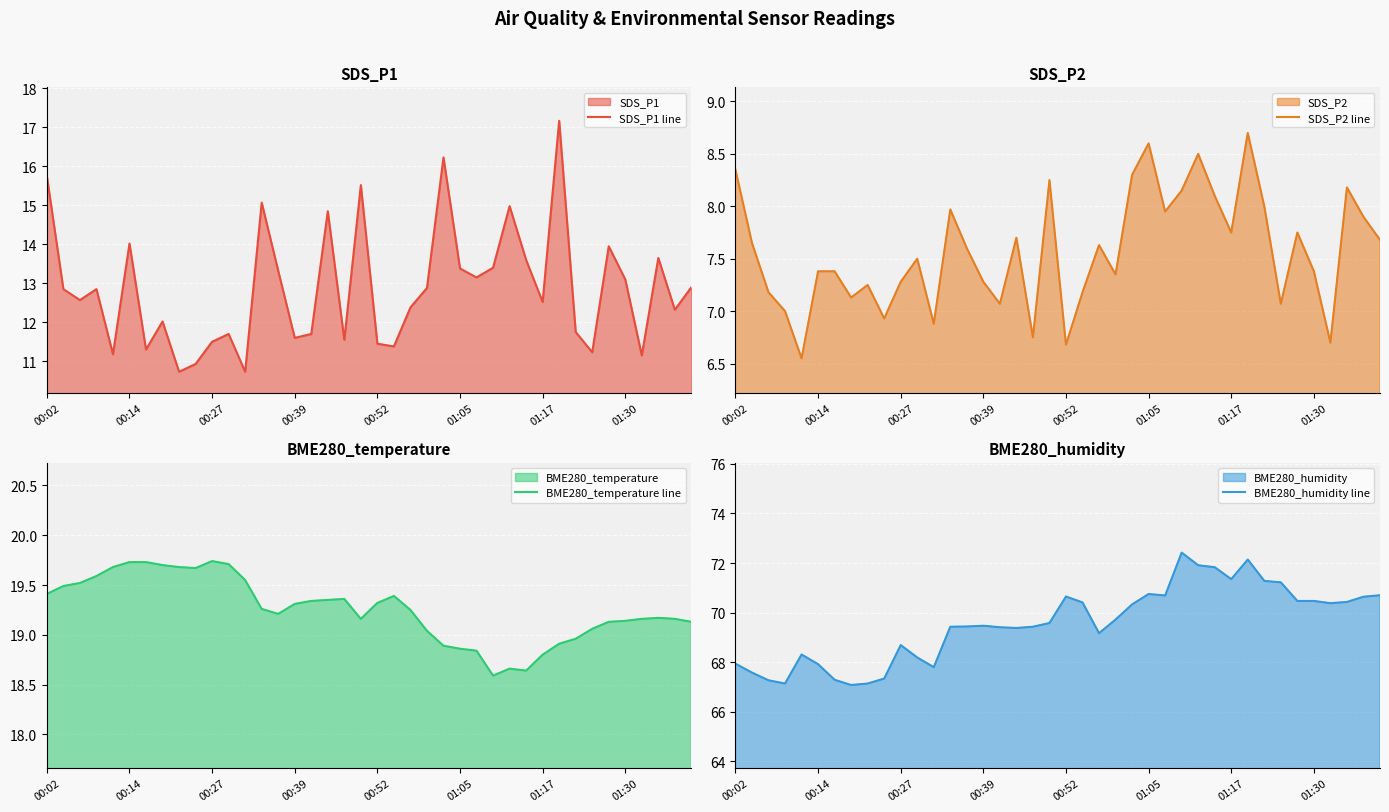

Is it true that SDS_P1 line equals 13.1 at 01:30?

True